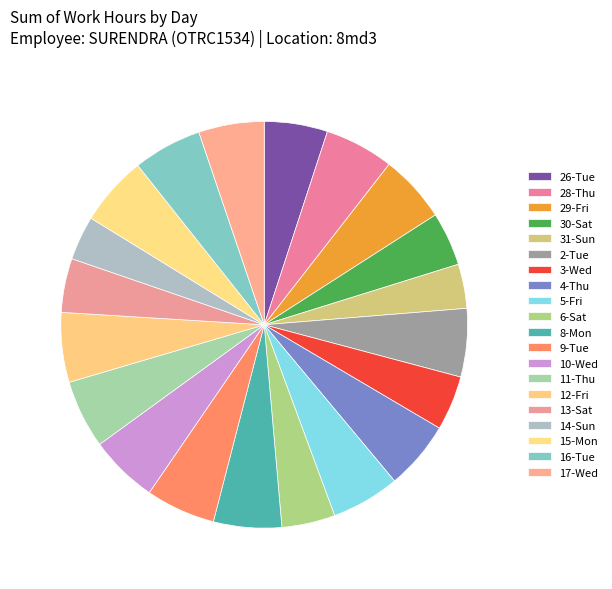

To the nearest percent, what is the difference between the largest and smallest slice percentages?

2%